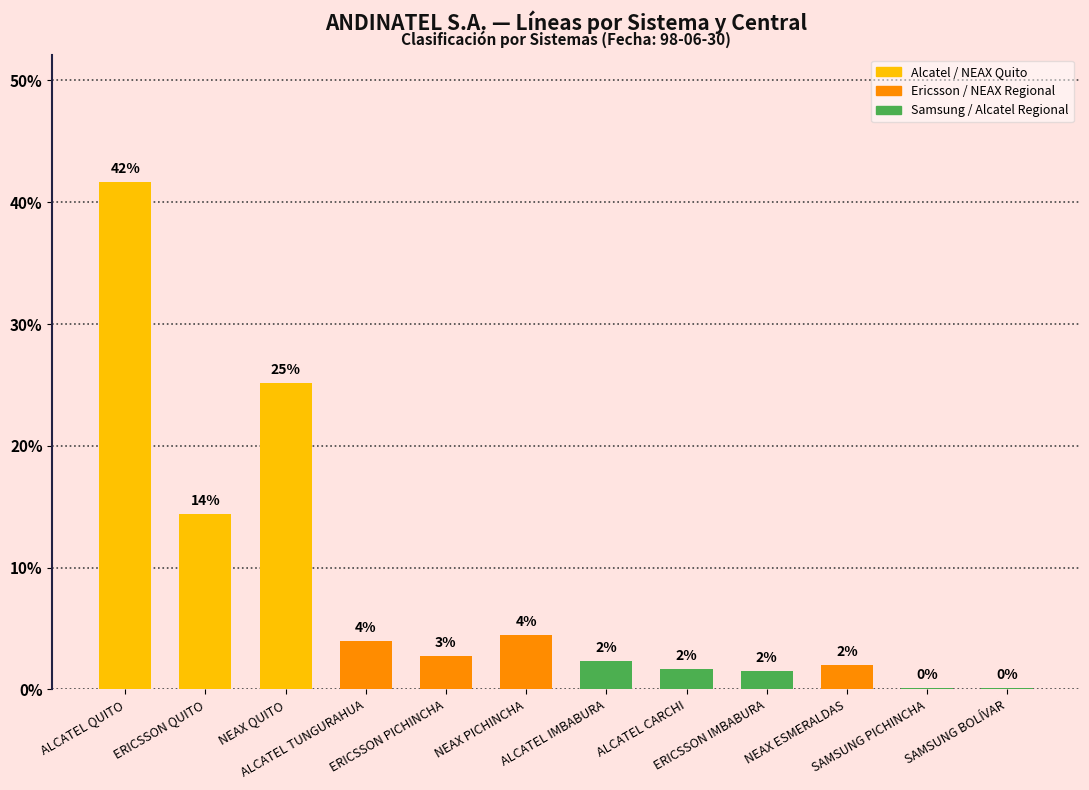

Is it true that the value at ALCATEL IMBABURA is 4.0?

False